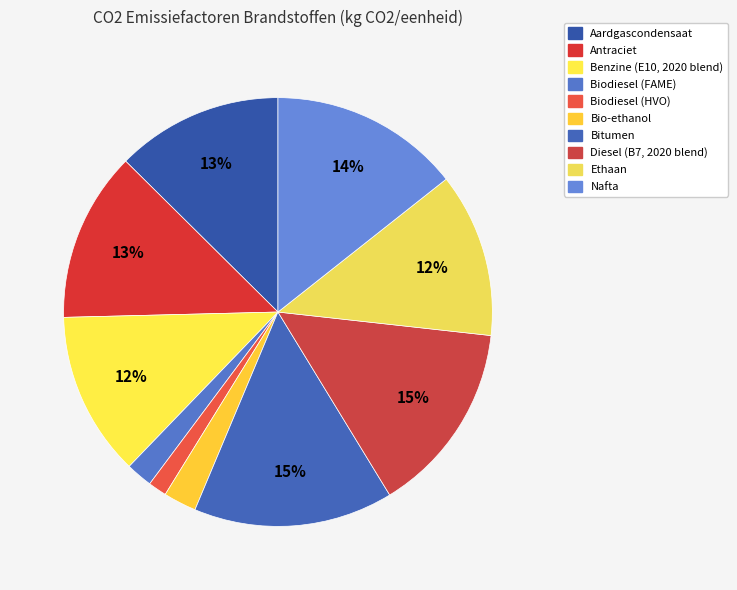

How many segments does this pie chart have?

10